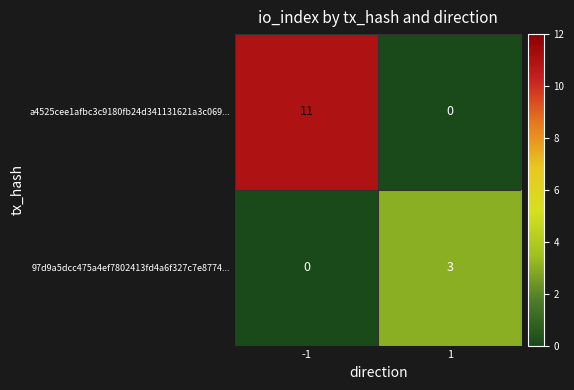

The value of a4525cee1afbc3c9180fb24d341131621a3c069... at 1 is 0. True or false?

True